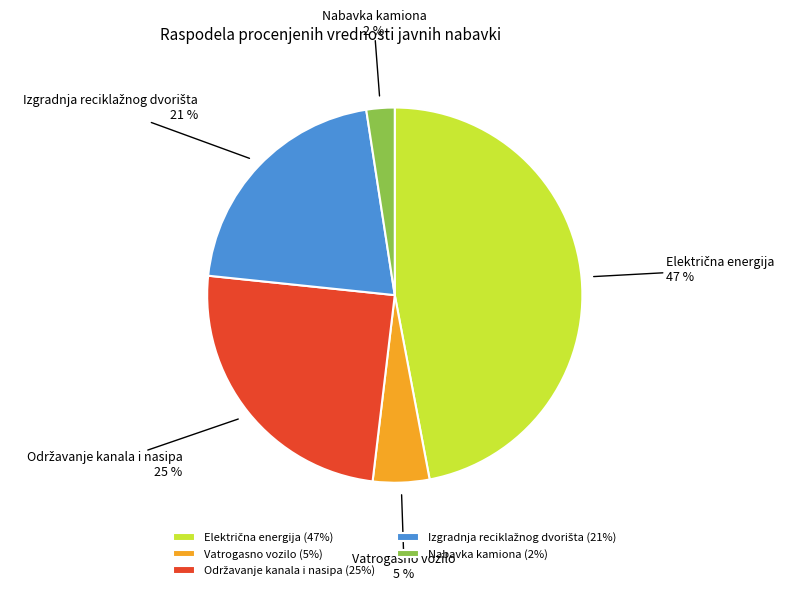

Is it true that Nabavka kamiona is 16% of the pie?

False